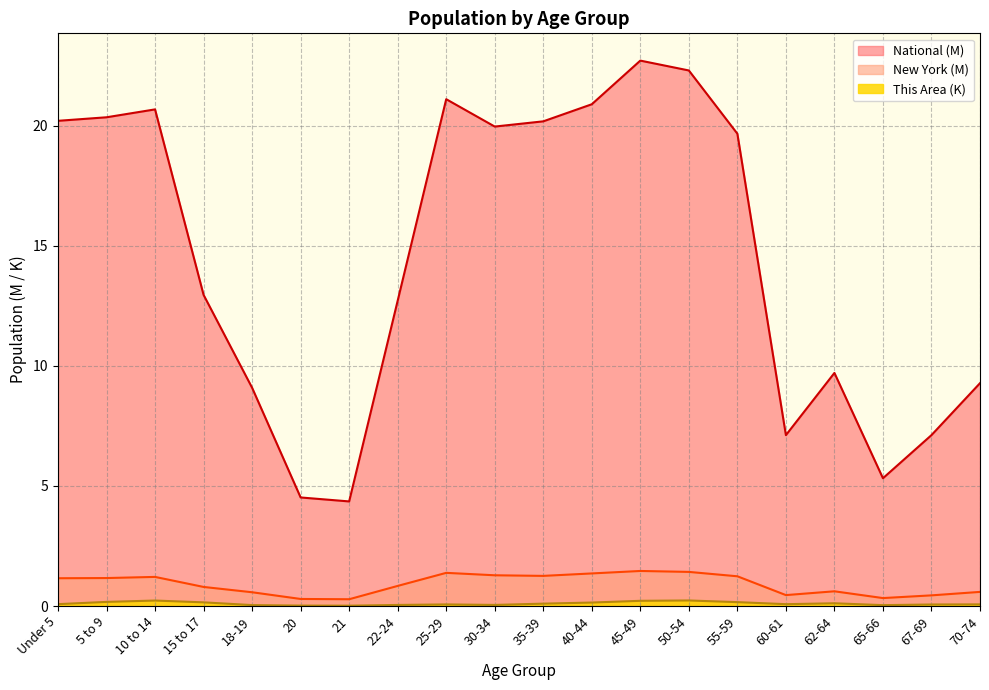

What position from the left is 35-39?

11